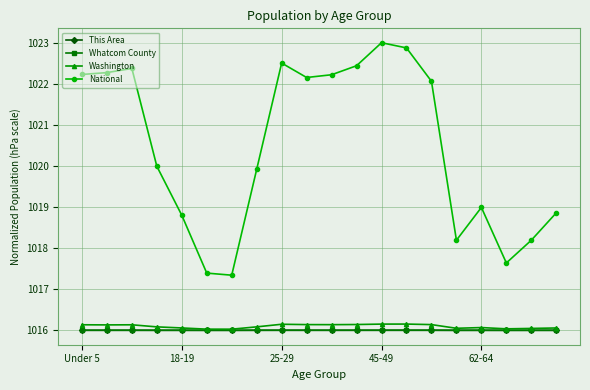

Which series has the largest total across all categories?

National